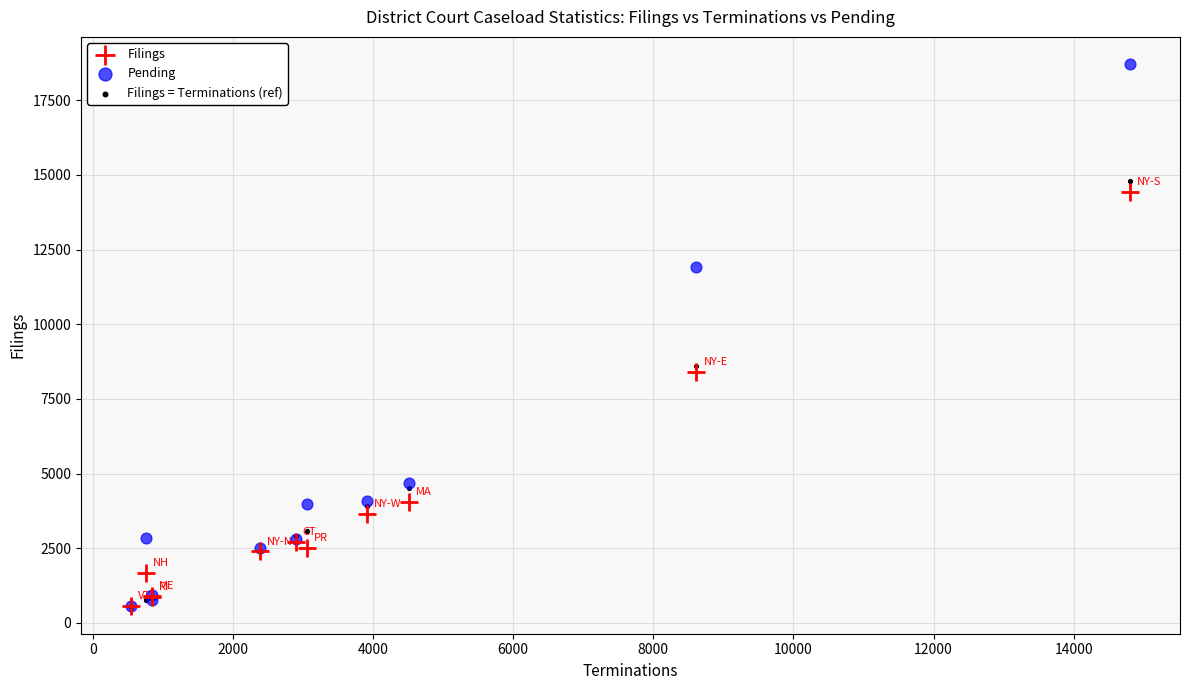

In the Filings series, what Y value is closest to 7500?

8399